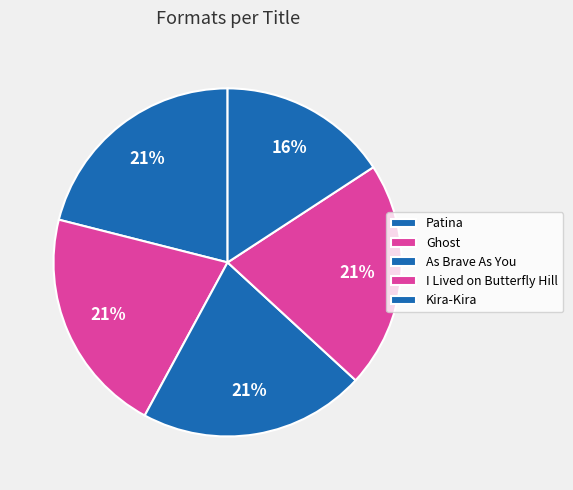

Is there any slice that represents more than half of the pie?

No